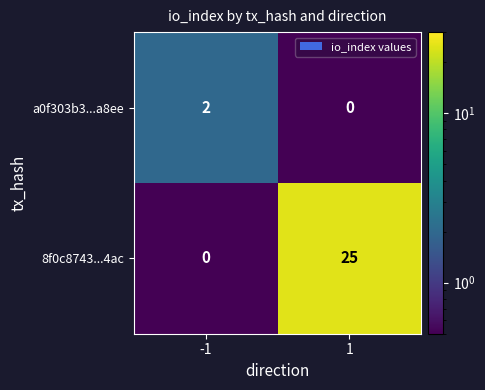

What is the sum of all 8f0c8743...4ac values?

25